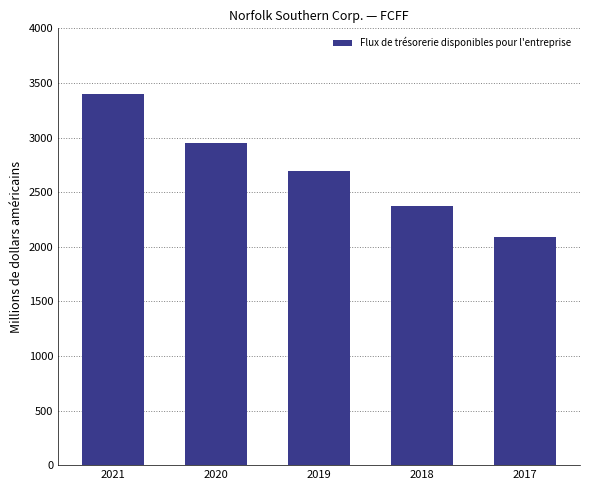

At which category does the chart reach its peak across all series?

2021